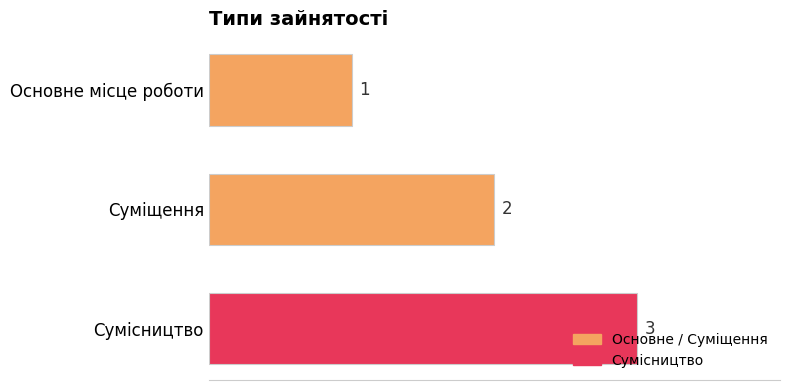

Are the bars horizontal?

Yes